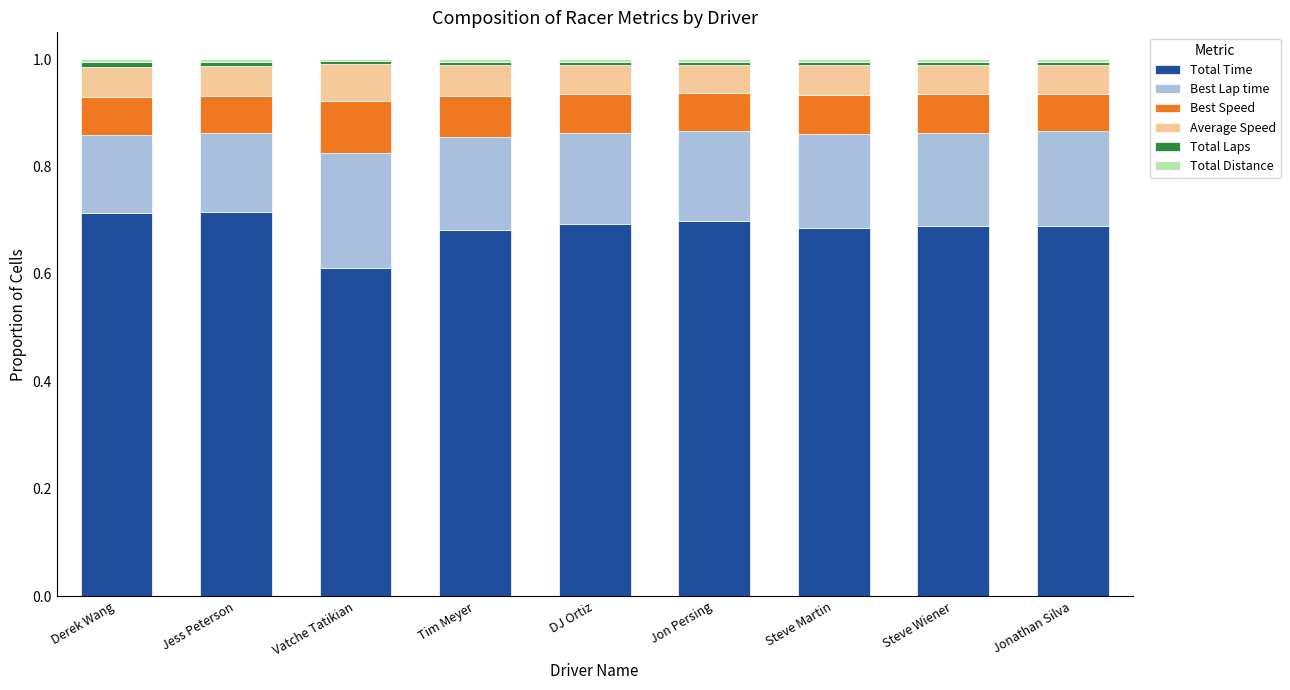

At which label does Total Time reach its minimum?

Vatche Tatikian